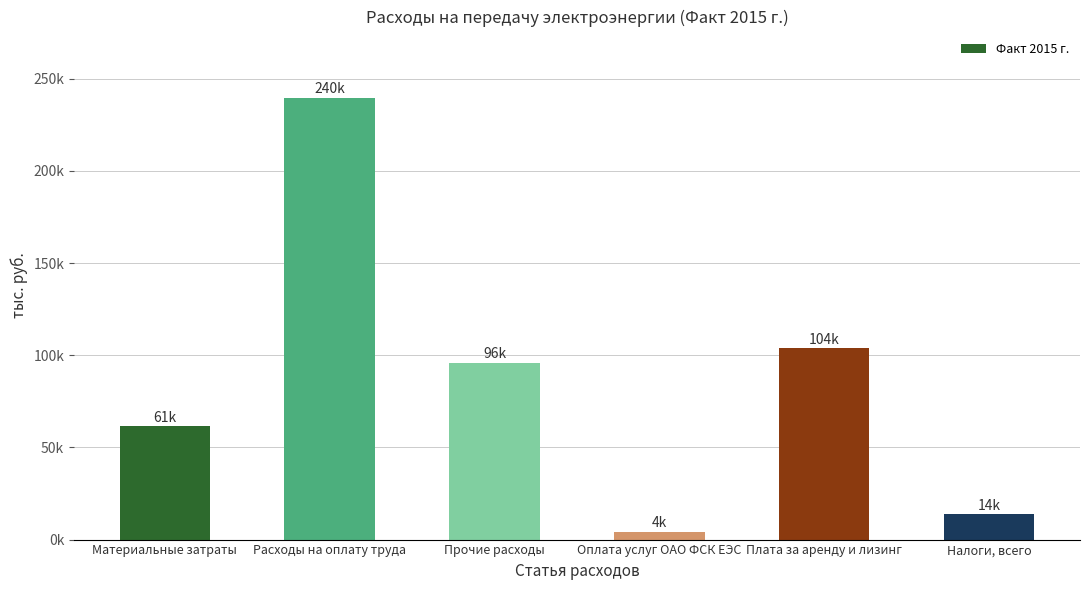

At which label does the data first exceed 96032?

Расходы на оплату труда